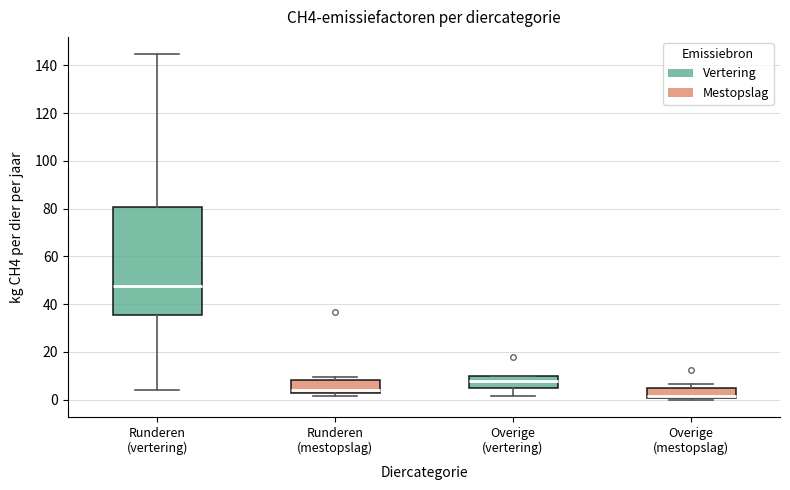

Reading left to right, transcribe this box plot: for each box, give where its median line is, the range the box spans, and where its two whiskers end, as read against the y-axis. The values are not printed on the chart, so give them approximately, as read against the axis.

Runderen (vertering): median 48, box 36 to 80, whiskers 4 to 144
Runderen (mestopslag): median 4, box 2 to 8, whiskers 2 (just below the box's lower edge) to 10
Overige (vertering): median 8, box 6 to 10, whiskers 2 to 10
Overige (mestopslag): median 2, box 0 to 4, whiskers 0 to 6